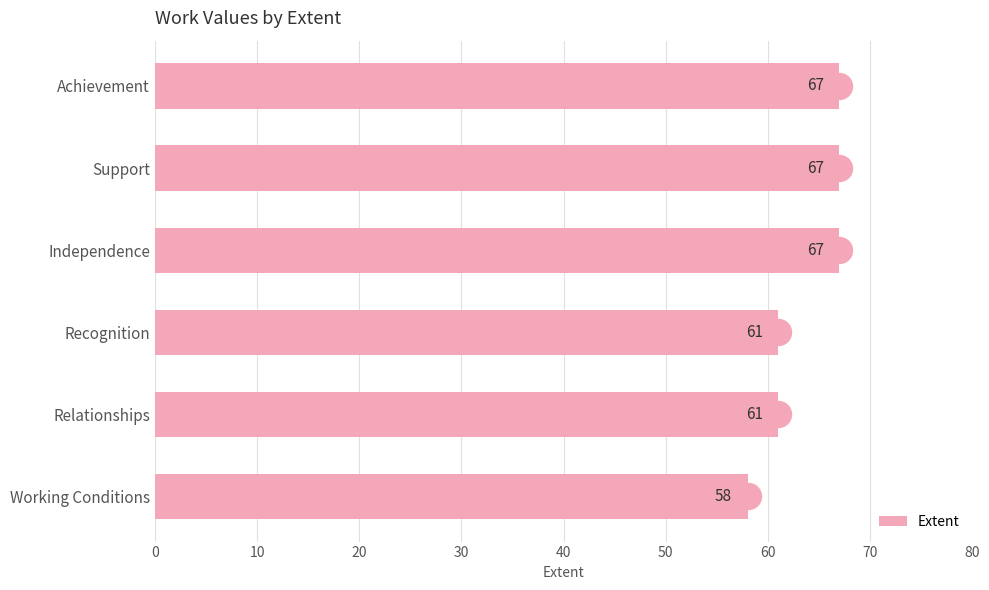

What is the lowest value of the Extent series?

58